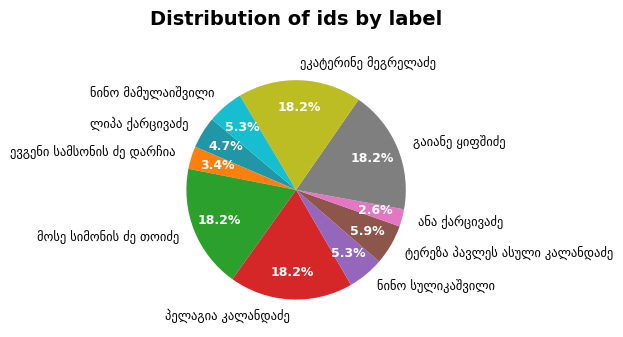

Is there any slice that represents more than half of the pie?

No